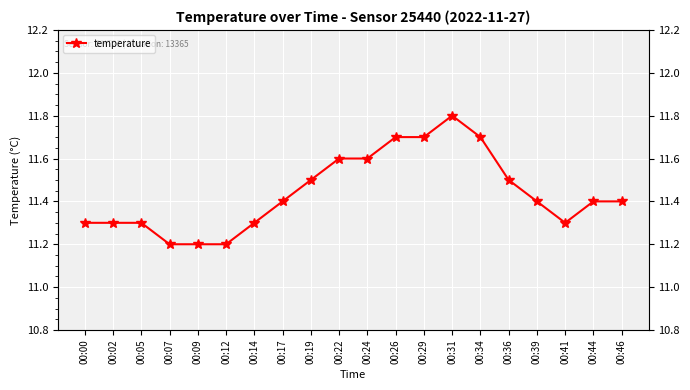

What is the difference between the values at 00:09 and 00:36?

0.3